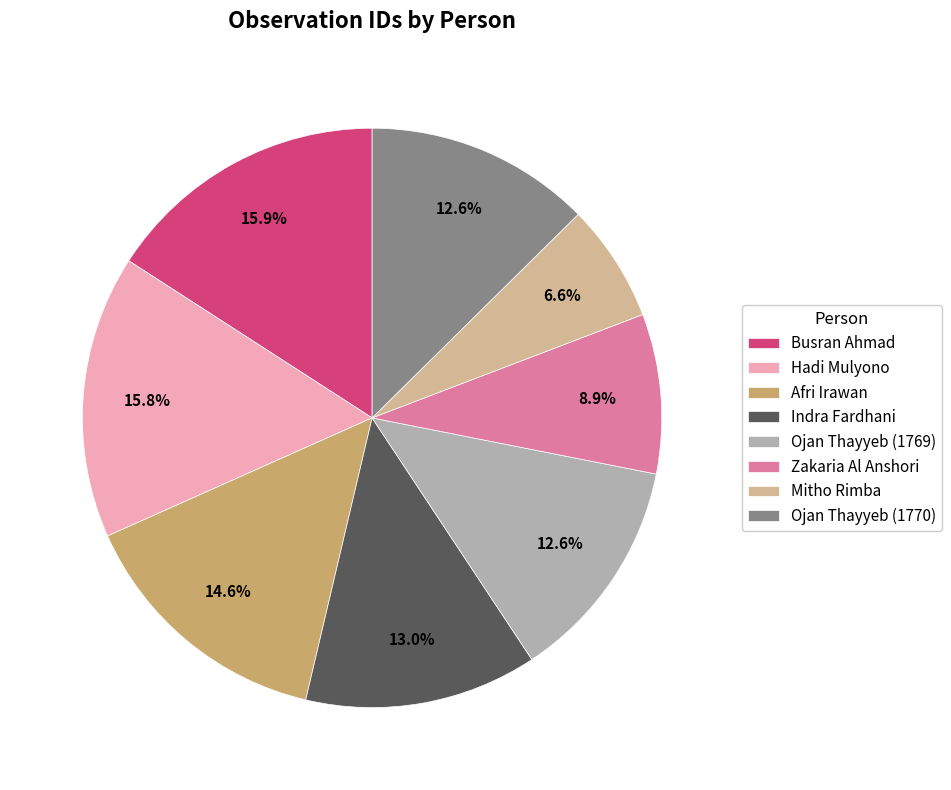

To the nearest percent, what is the difference between the Mitho Rimba and Busran Ahmad slice percentages?

9%